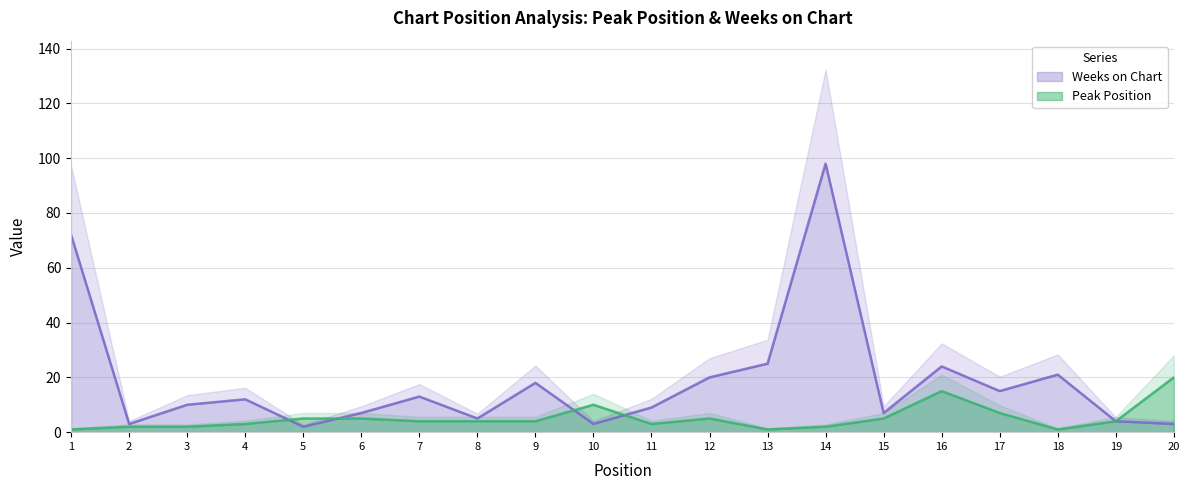

What is the difference between the highest and lowest values at 6?

2